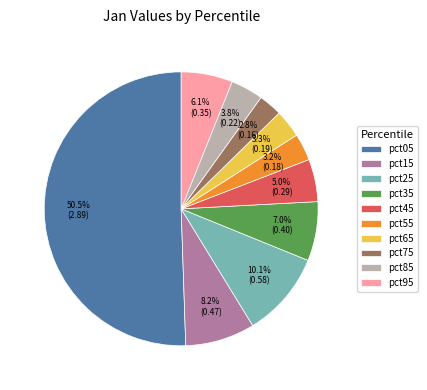

To the nearest percent, what is the combined percentage of pct65 and pct85?

7%